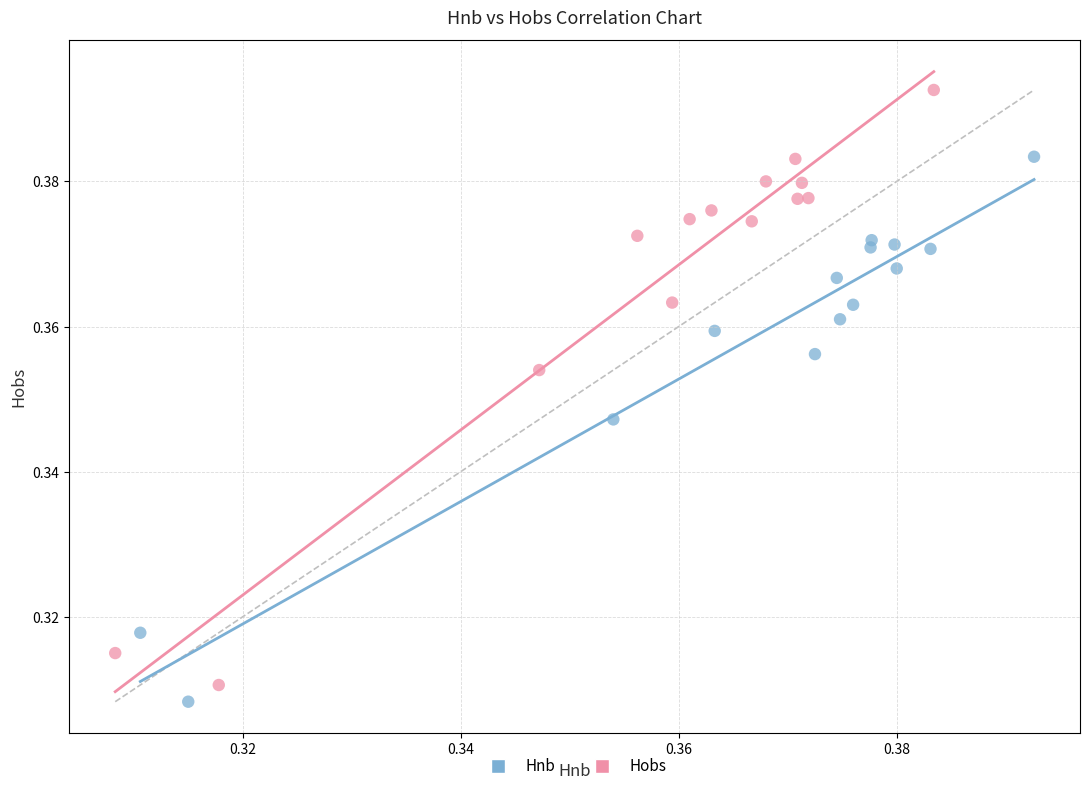

What are all the series names shown in the legend?

Hnb, Hobs